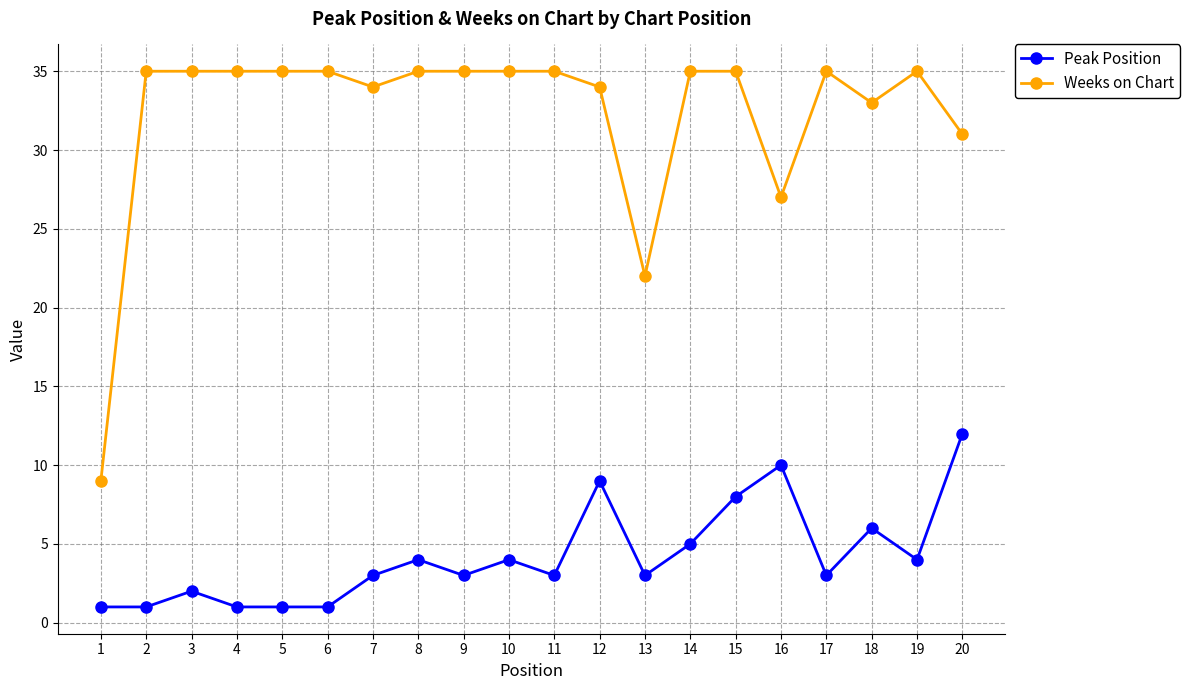

At how many categories does at least one series exceed 8?

20